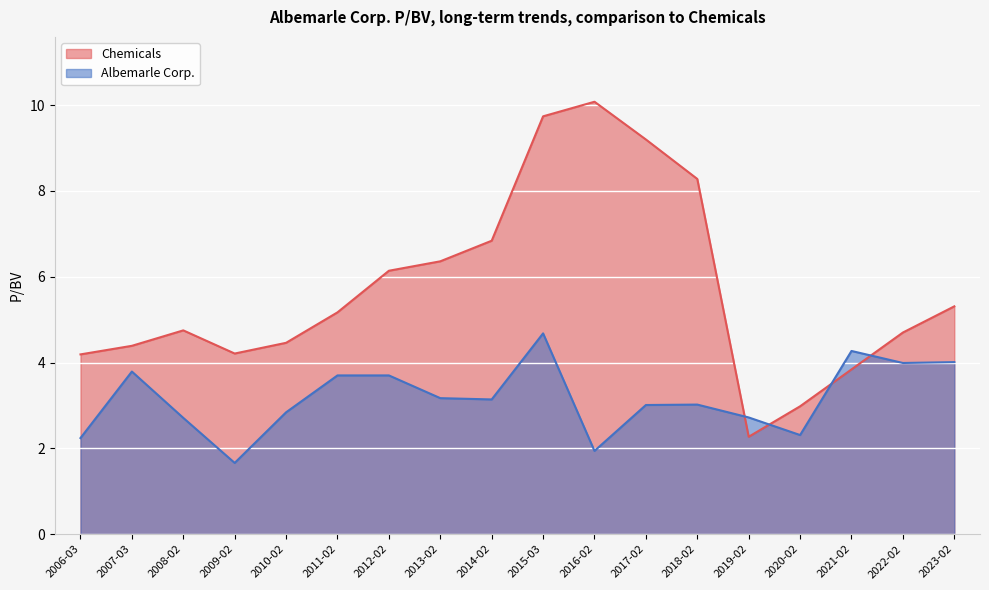

Which series has the widest spread of values?

Chemicals